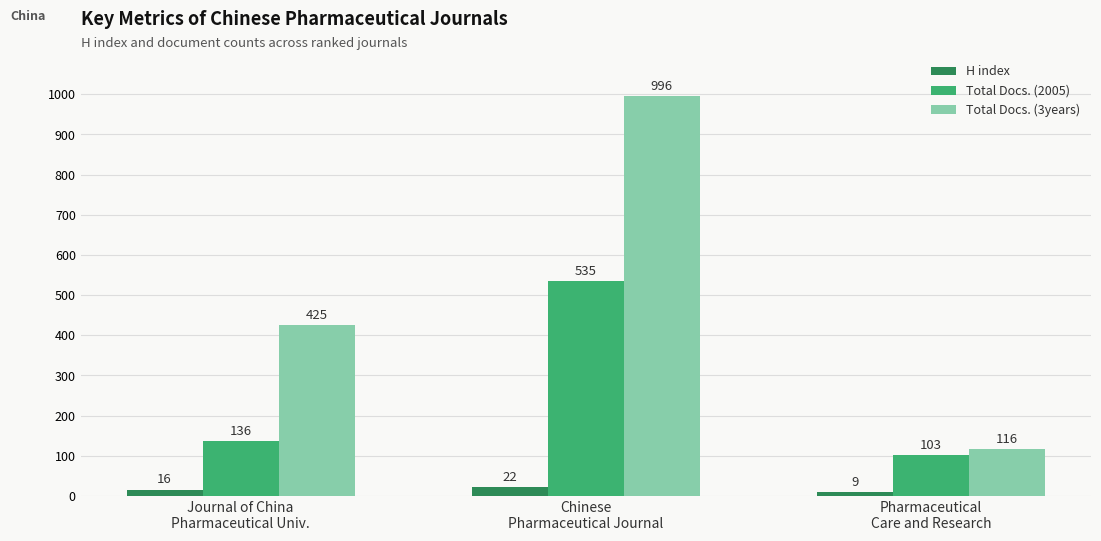

How many H index values are between 9 and 22?

3